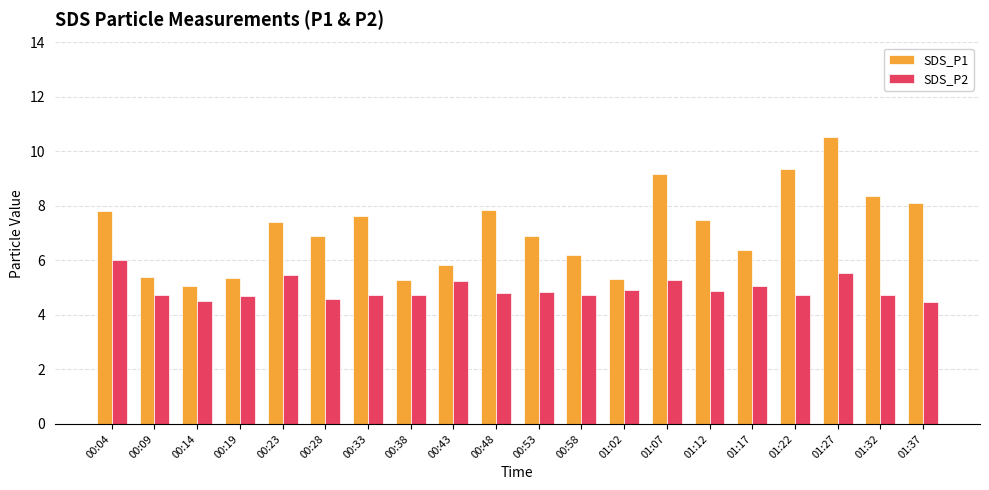

What is the spread (max minus min) of values at 00:53?

2.0